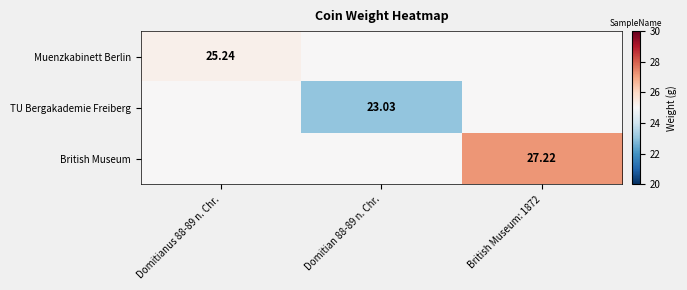

Rank the series by their average value, from lowest to highest.

TU Bergakademie Freiberg, Muenzkabinett Berlin, British Museum